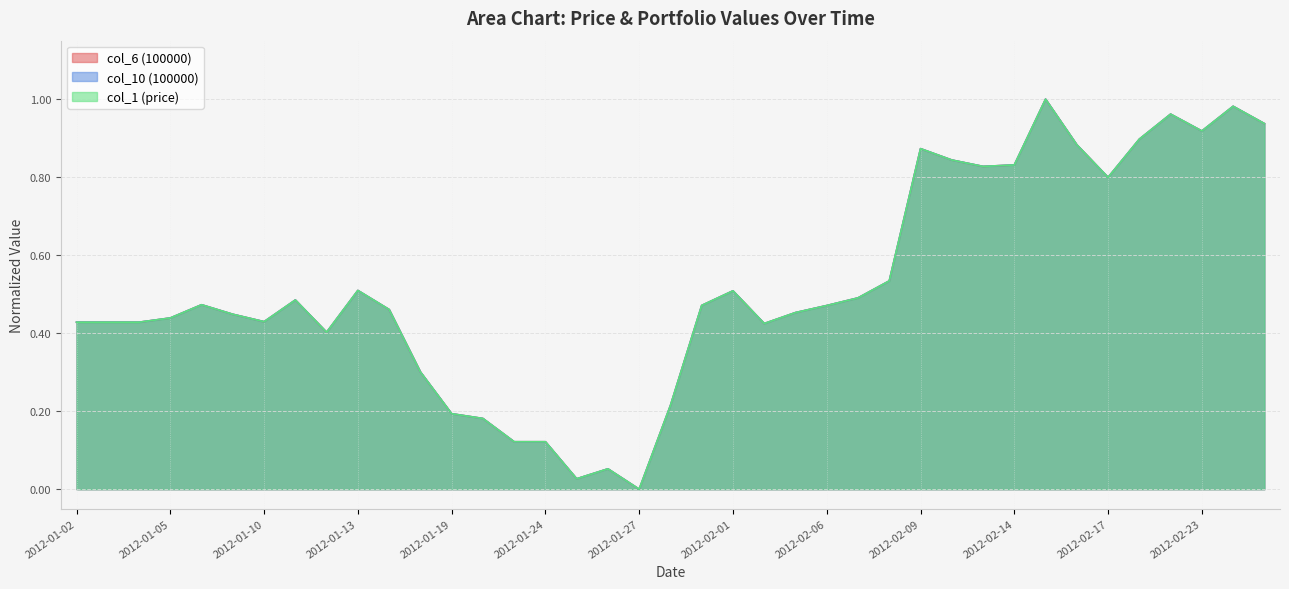

List the series in order of their peak value, lowest first.

col_1 (price), col_10 (100000), col_6 (100000)